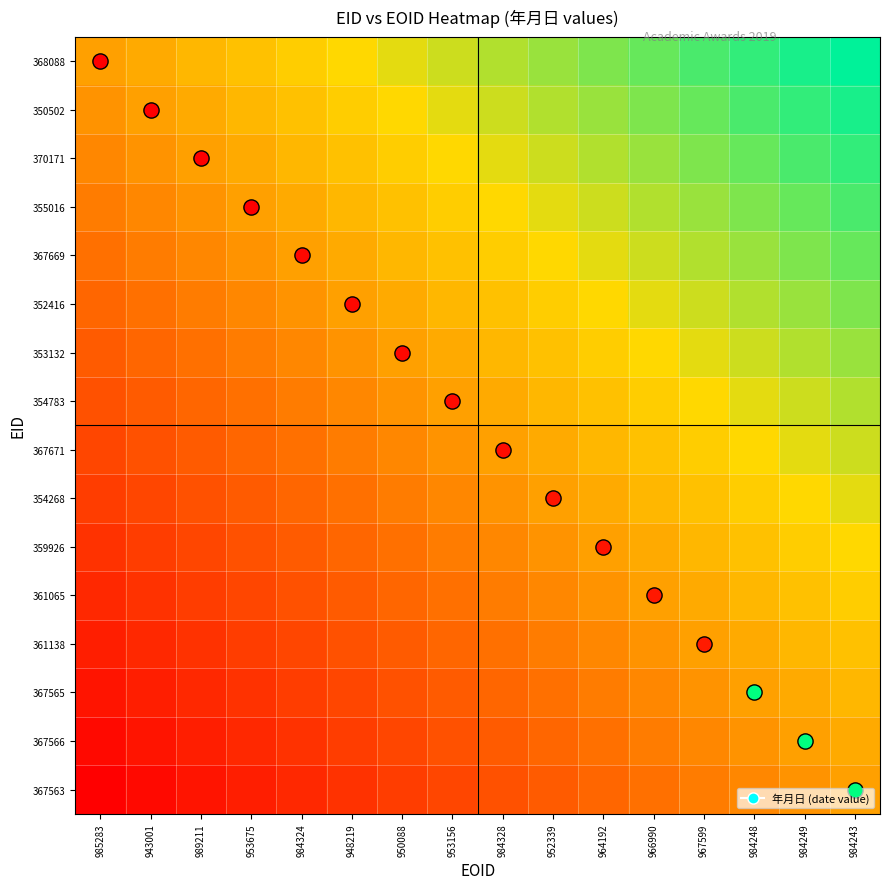

At how many categories does at least one series exceed 0?

16